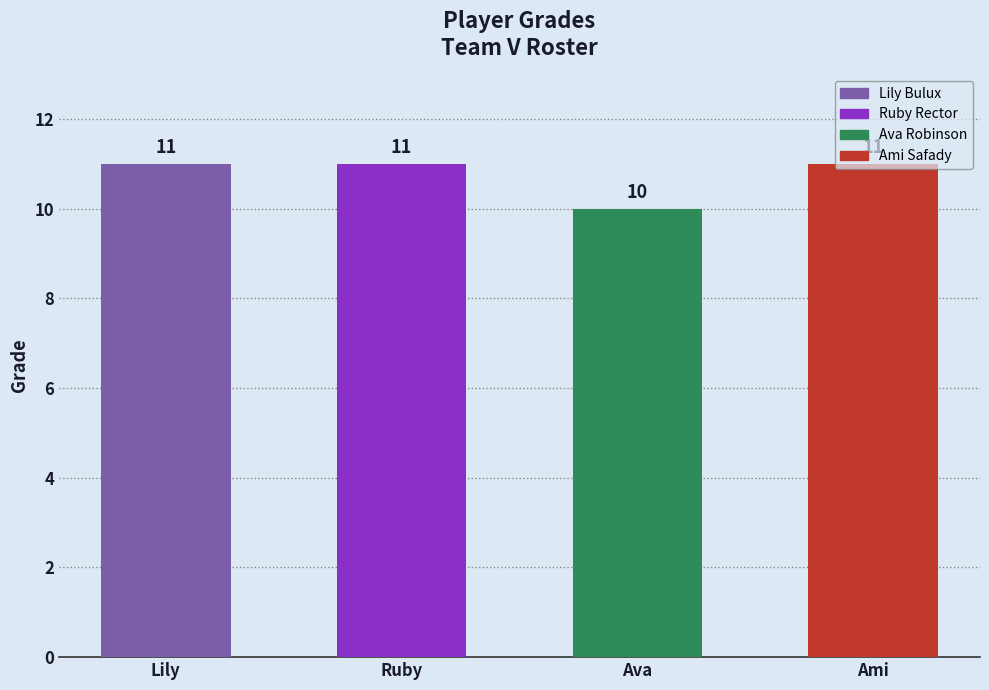

Rank the categories by value from lowest to highest.

Ava Robinson, Lily Bulux, Ruby Rector, Ami Safady